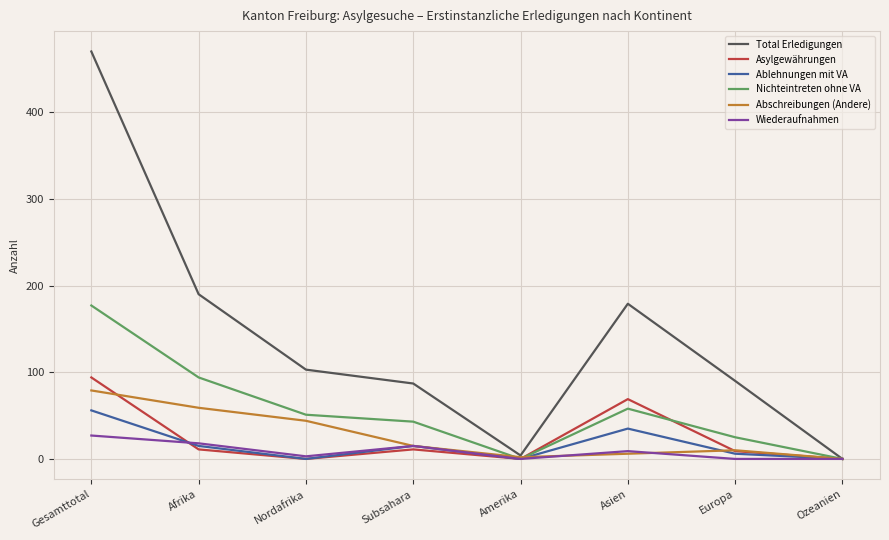

Which label corresponds to the largest value in the chart?

Gesamttotal